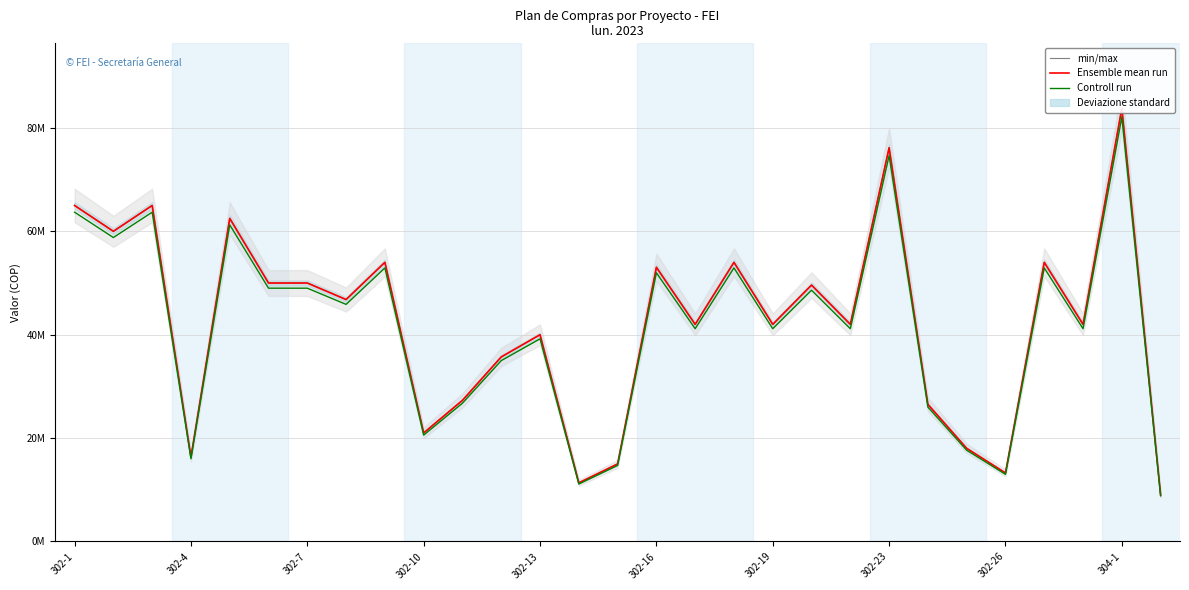

Count the number of categories in the chart.

29